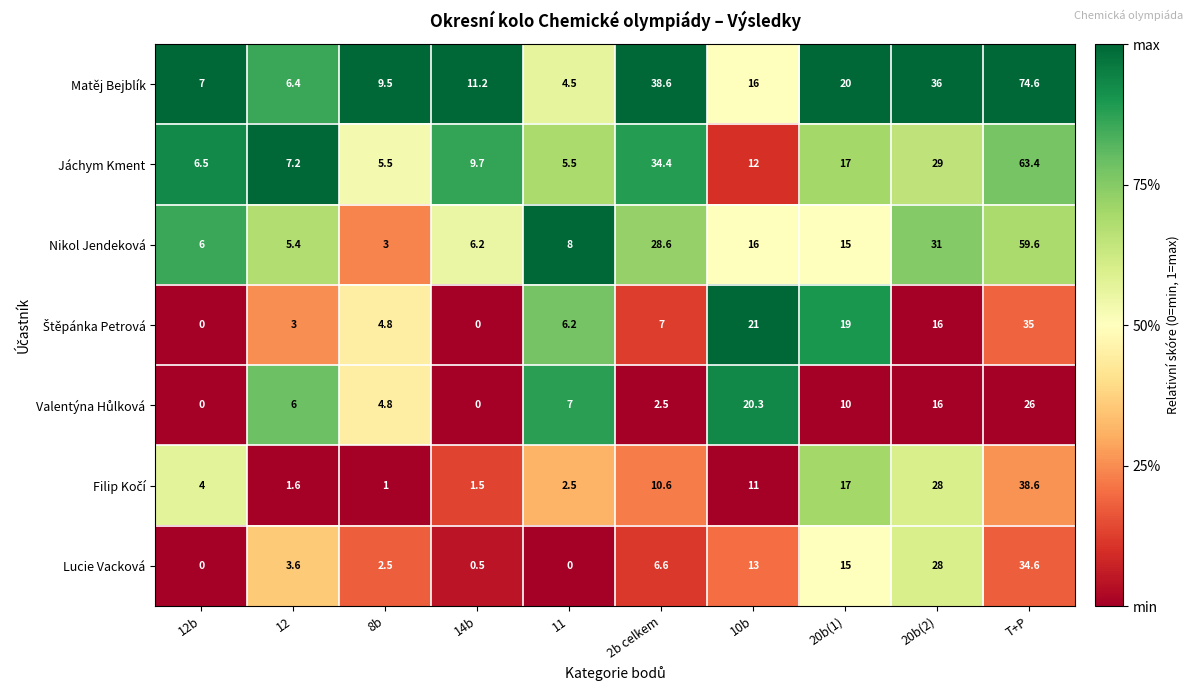

At which label does Matěj Bejblík reach its minimum?

11